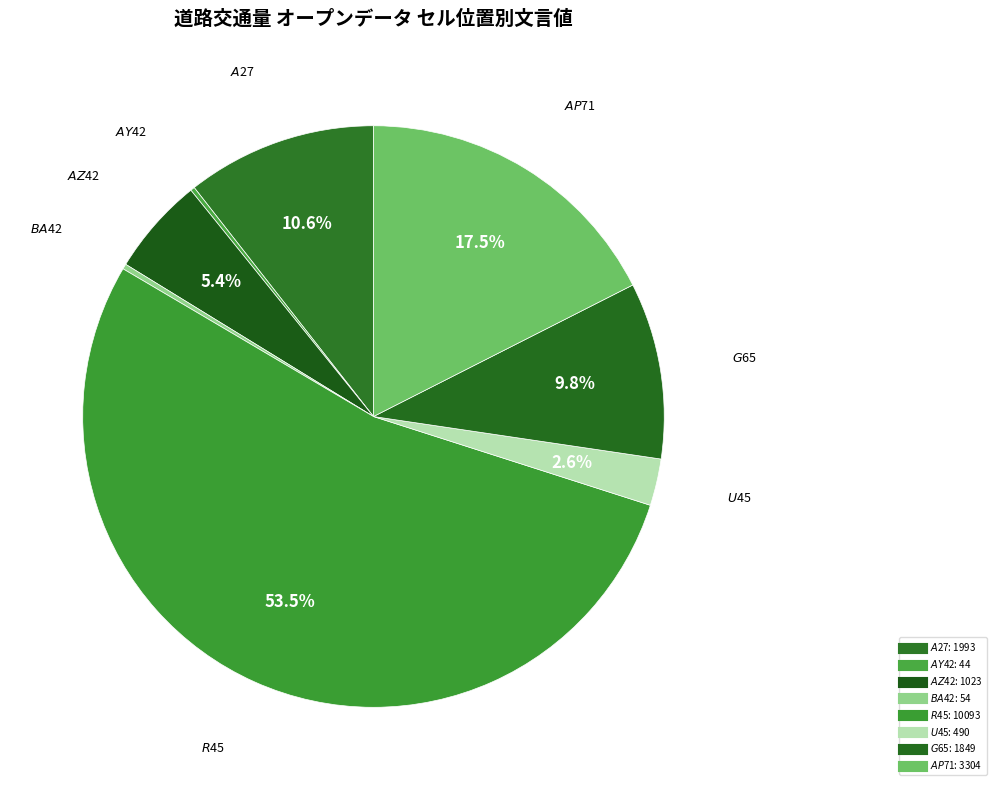

To the nearest percent, what is the difference between the largest and smallest slice percentages?

53%